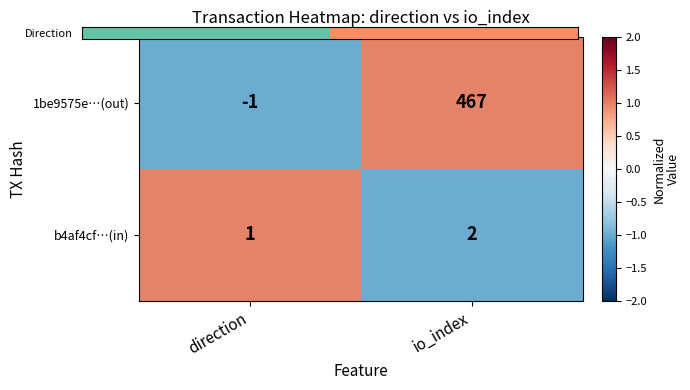

How many data points in 1be9575e…(out) are less than 467?

1